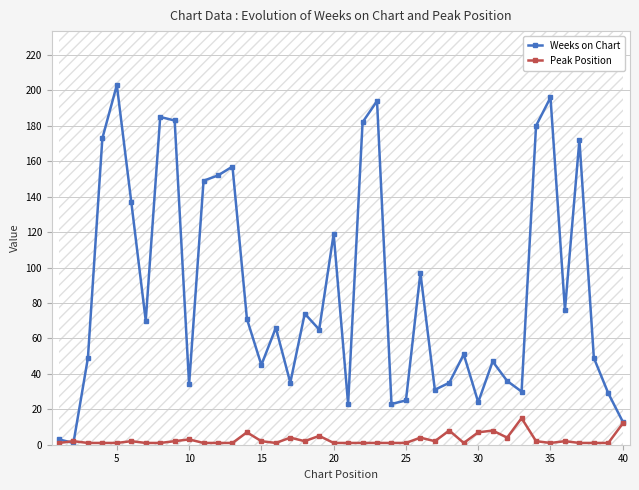

How many distinct data groups are displayed?

2